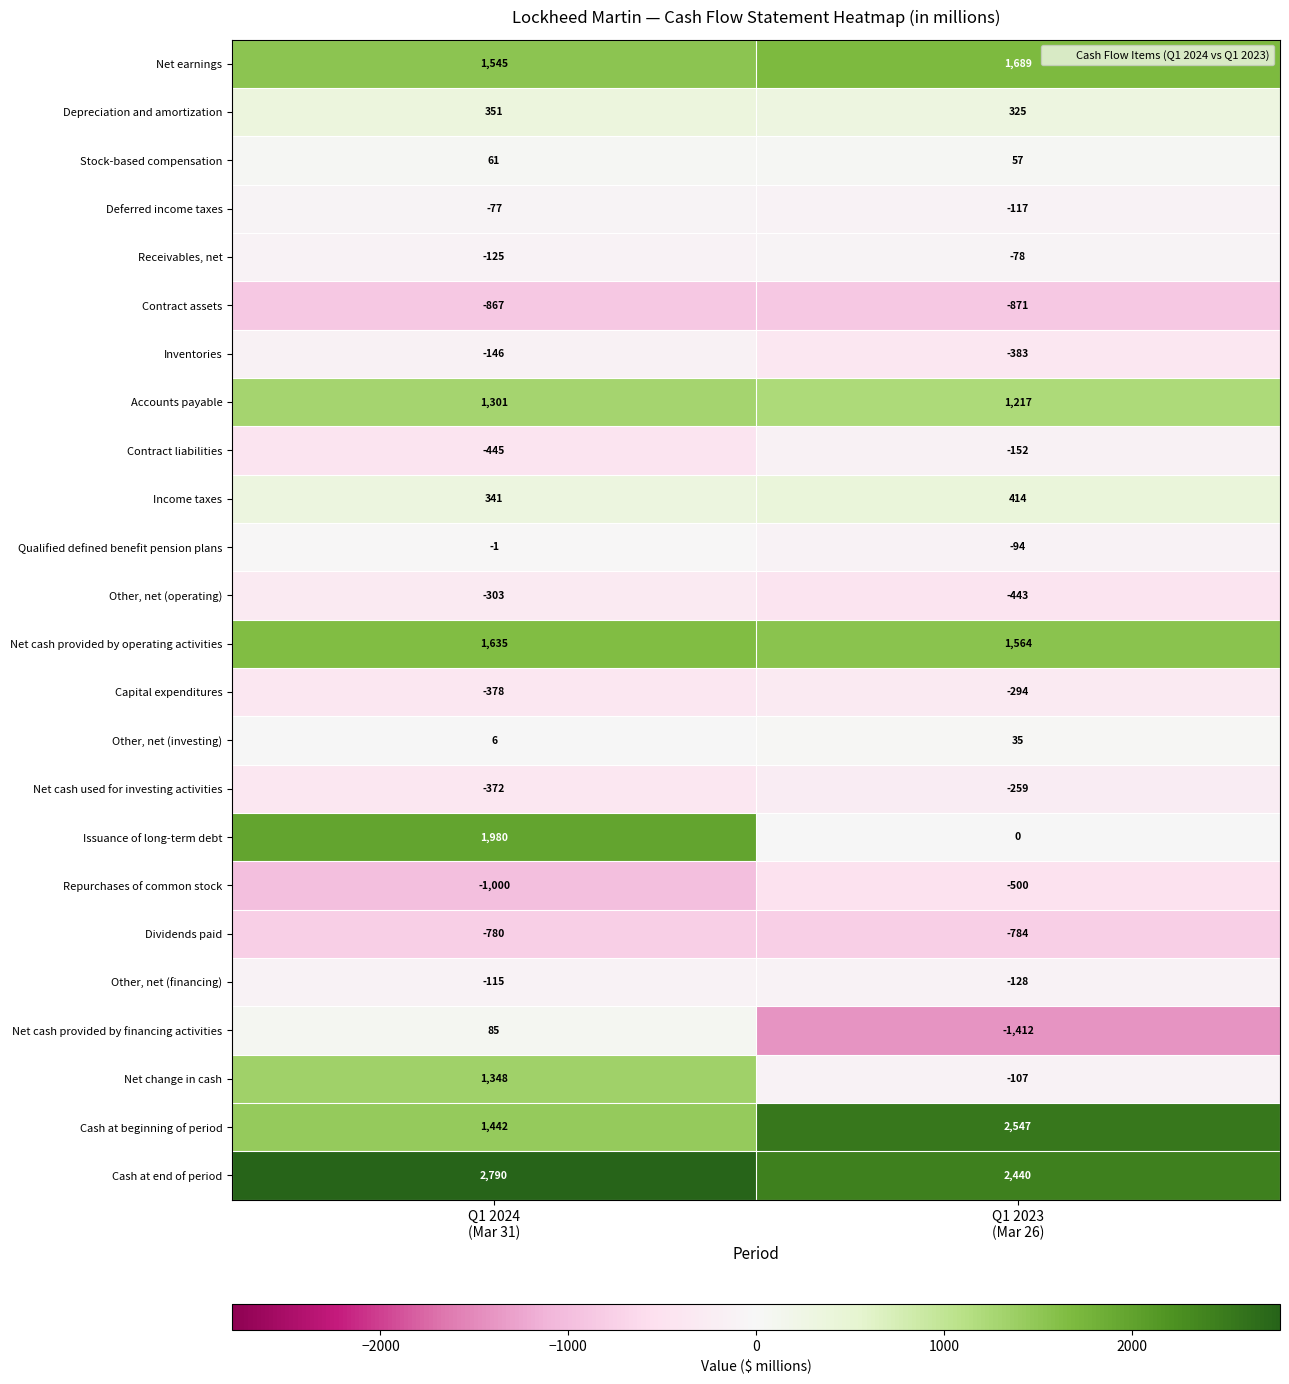

What is the maximum value shown in the chart?

2790